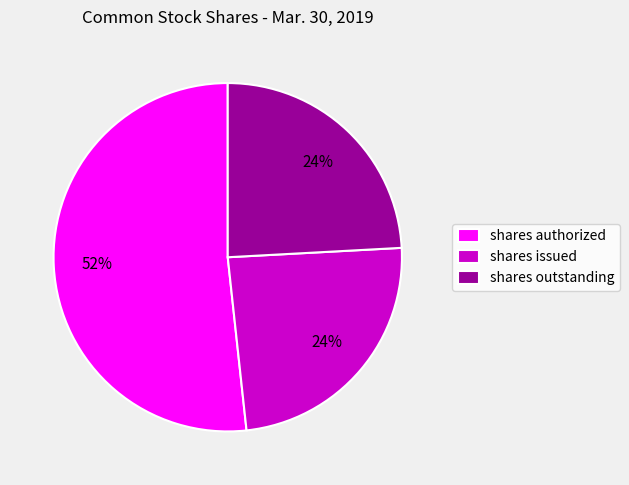

The shares outstanding slice represents 15% of the pie. True or false?

False